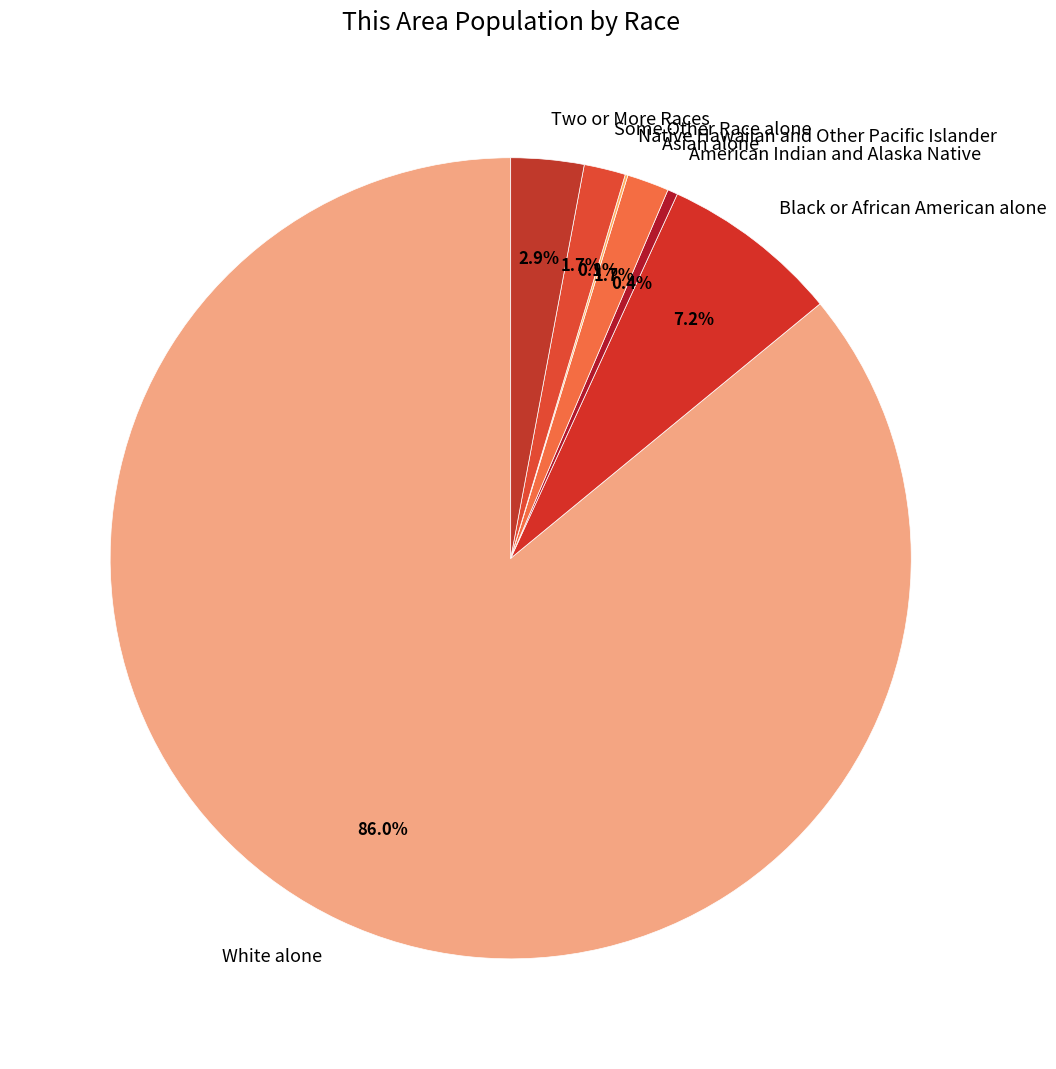

Which slice is the largest?

White alone